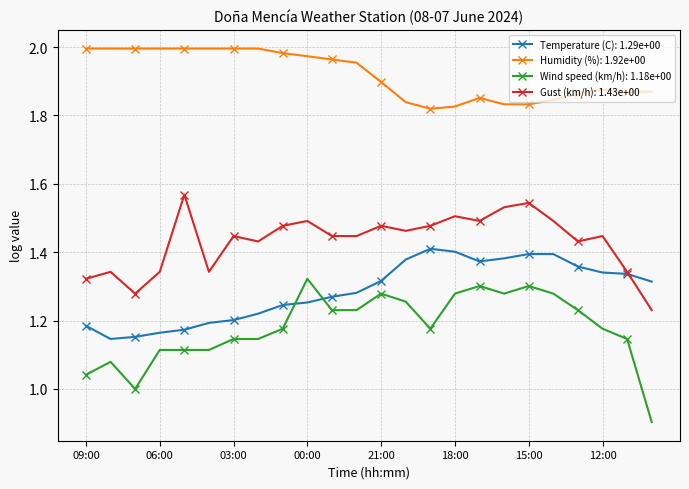

True or false: Wind speed (km/h): 1.18e+00 and Humidity (%): 1.92e+00 cross at least once.

False